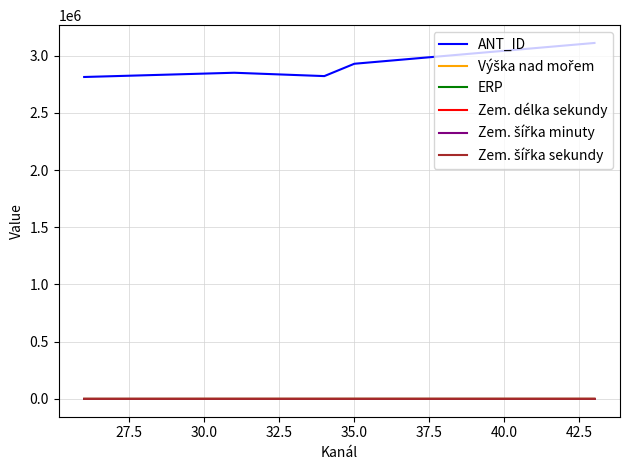

Which series has the largest range (max minus min)?

ANT_ID